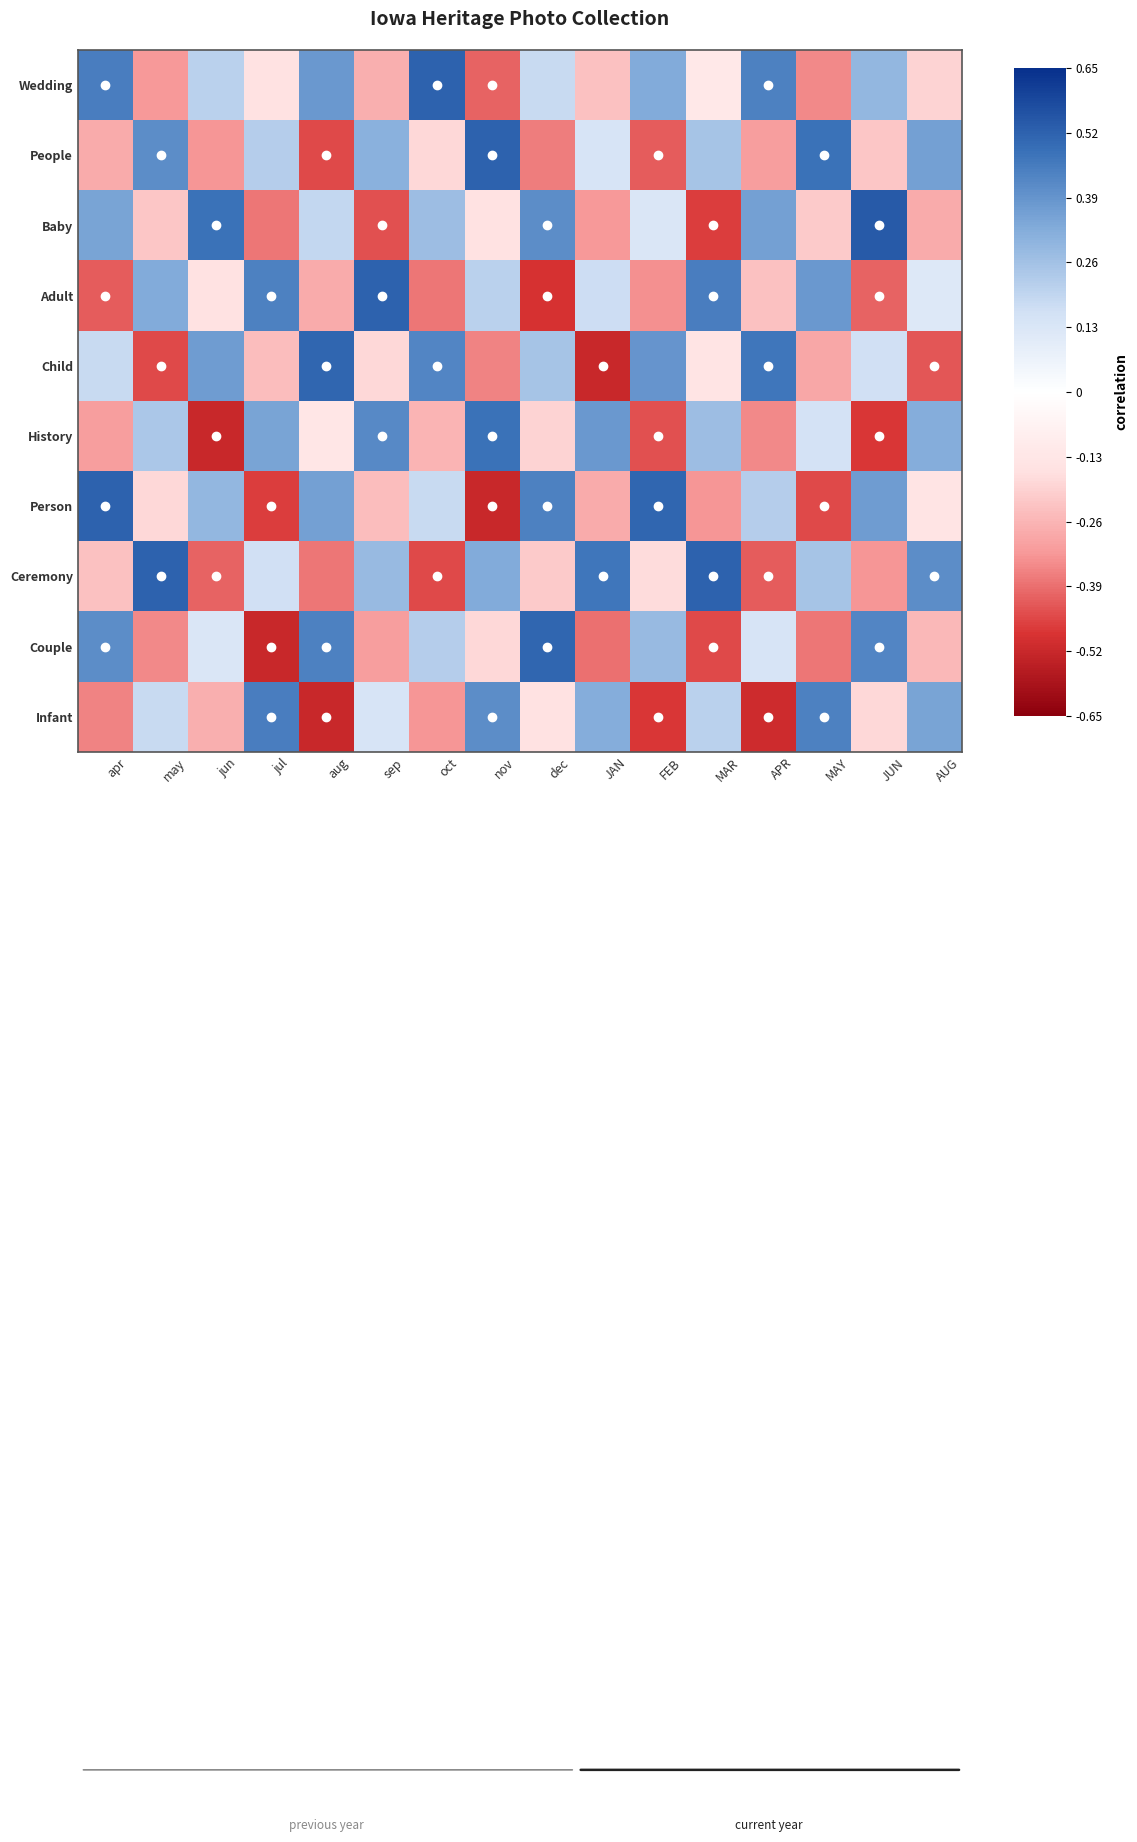

Reading right to left, transcribe all the data shown in this chart.

Wedding: AUG=-0.2	JUN=0.3	MAY=-0.3	APR=0.4	MAR=-0.1	FEB=0.3	JAN=-0.2	dec=0.2	nov=-0.4	oct=0.5	sep=-0.3	aug=0.4	jul=-0.1	jun=0.2	may=-0.3	apr=0.5
People: AUG=0.4	JUN=-0.2	MAY=0.5	APR=-0.3	MAR=0.2	FEB=-0.4	JAN=0.1	dec=-0.4	nov=0.5	oct=-0.2	sep=0.3	aug=-0.5	jul=0.2	jun=-0.3	may=0.4	apr=-0.3
Baby: AUG=-0.3	JUN=0.5	MAY=-0.2	APR=0.4	MAR=-0.5	FEB=0.1	JAN=-0.3	dec=0.4	nov=-0.1	oct=0.3	sep=-0.4	aug=0.2	jul=-0.4	jun=0.5	may=-0.2	apr=0.3
Adult: AUG=0.1	JUN=-0.4	MAY=0.4	APR=-0.2	MAR=0.5	FEB=-0.3	JAN=0.2	dec=-0.5	nov=0.2	oct=-0.4	sep=0.5	aug=-0.3	jul=0.4	jun=-0.1	may=0.3	apr=-0.4
Child: AUG=-0.4	JUN=0.2	MAY=-0.3	APR=0.5	MAR=-0.1	FEB=0.4	JAN=-0.5	dec=0.2	nov=-0.4	oct=0.4	sep=-0.2	aug=0.5	jul=-0.2	jun=0.4	may=-0.5	apr=0.2
History: AUG=0.3	JUN=-0.5	MAY=0.1	APR=-0.3	MAR=0.3	FEB=-0.4	JAN=0.4	dec=-0.2	nov=0.5	oct=-0.3	sep=0.4	aug=-0.1	jul=0.3	jun=-0.5	may=0.2	apr=-0.3
Person: AUG=-0.1	JUN=0.4	MAY=-0.5	APR=0.2	MAR=-0.3	FEB=0.5	JAN=-0.3	dec=0.4	nov=-0.5	oct=0.2	sep=-0.2	aug=0.4	jul=-0.5	jun=0.3	may=-0.2	apr=0.5
Ceremony: AUG=0.4	JUN=-0.3	MAY=0.2	APR=-0.4	MAR=0.5	FEB=-0.2	JAN=0.5	dec=-0.2	nov=0.3	oct=-0.5	sep=0.3	aug=-0.4	jul=0.2	jun=-0.4	may=0.5	apr=-0.2
Couple: AUG=-0.2	JUN=0.4	MAY=-0.4	APR=0.1	MAR=-0.5	FEB=0.3	JAN=-0.4	dec=0.5	nov=-0.2	oct=0.2	sep=-0.3	aug=0.4	jul=-0.5	jun=0.1	may=-0.3	apr=0.4
Infant: AUG=0.3	JUN=-0.2	MAY=0.4	APR=-0.5	MAR=0.2	FEB=-0.5	JAN=0.3	dec=-0.1	nov=0.4	oct=-0.3	sep=0.1	aug=-0.5	jul=0.5	jun=-0.3	may=0.2	apr=-0.4